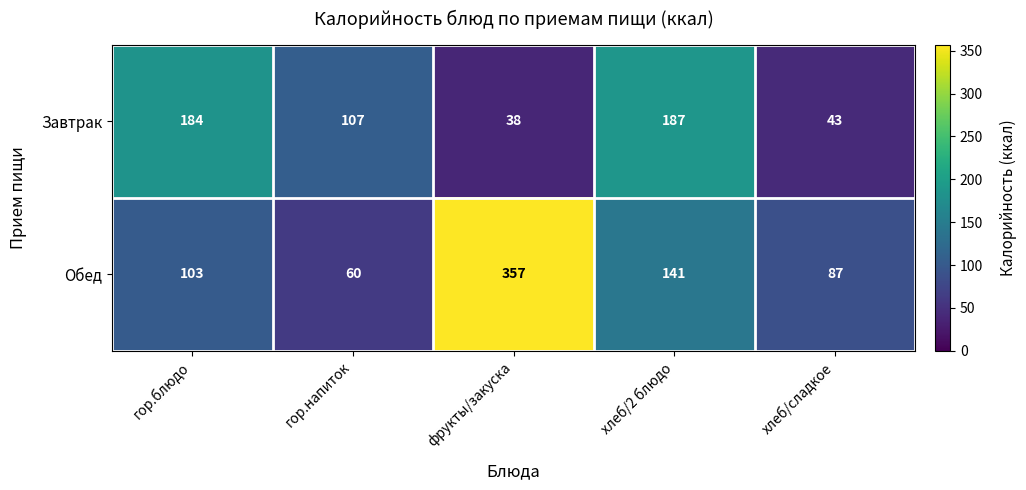

Which label corresponds to the smallest value in the chart?

фрукты/закуска